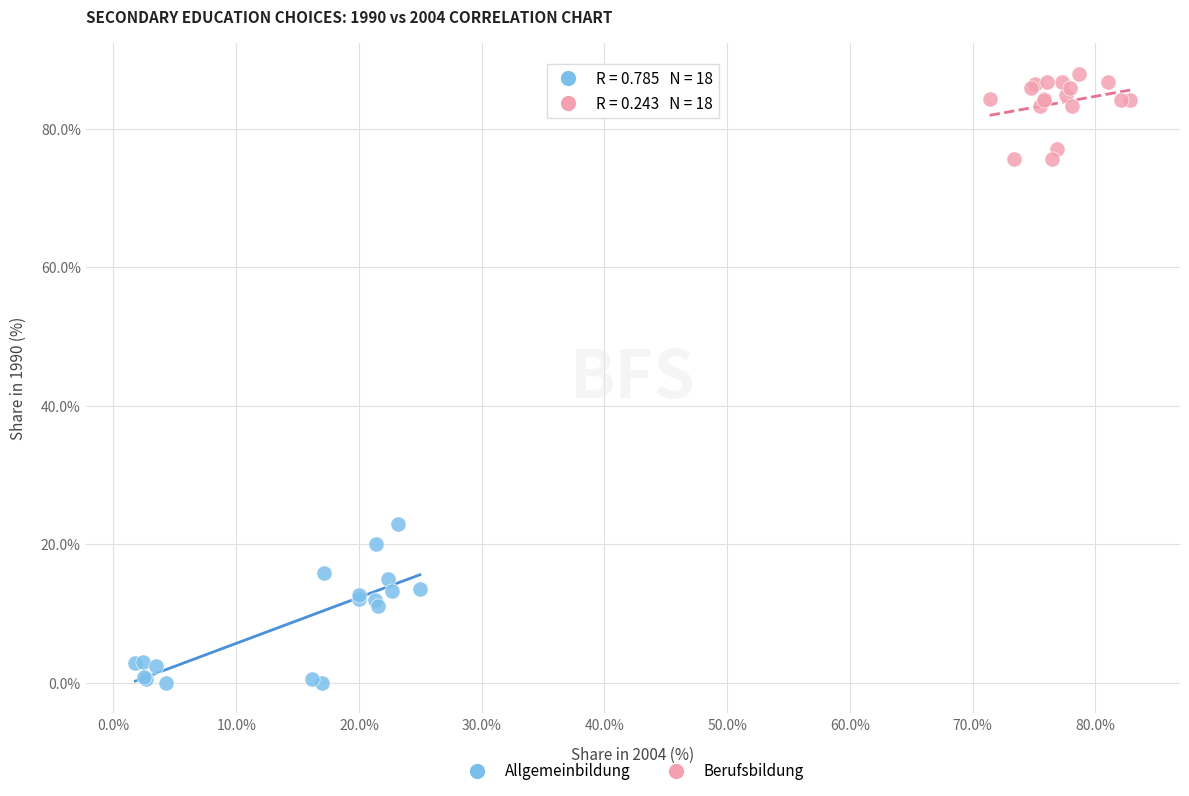

Which series reaches the minimum Y coordinate?

Allgemeinbildung